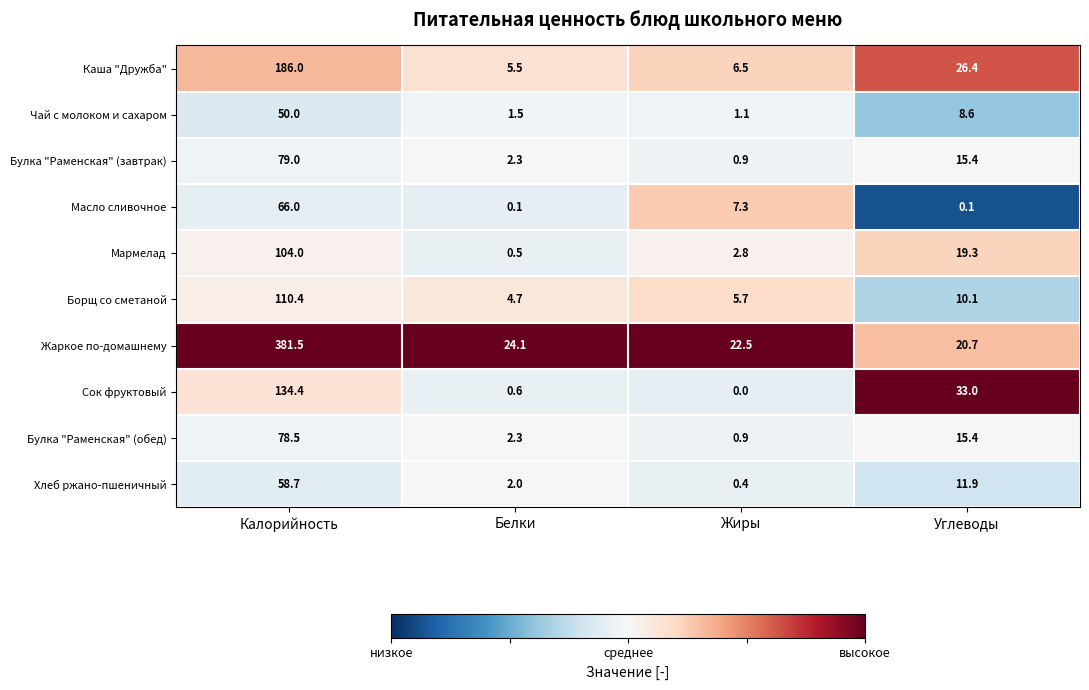

Which series has the largest total across all categories?

Жаркое по-домашнему